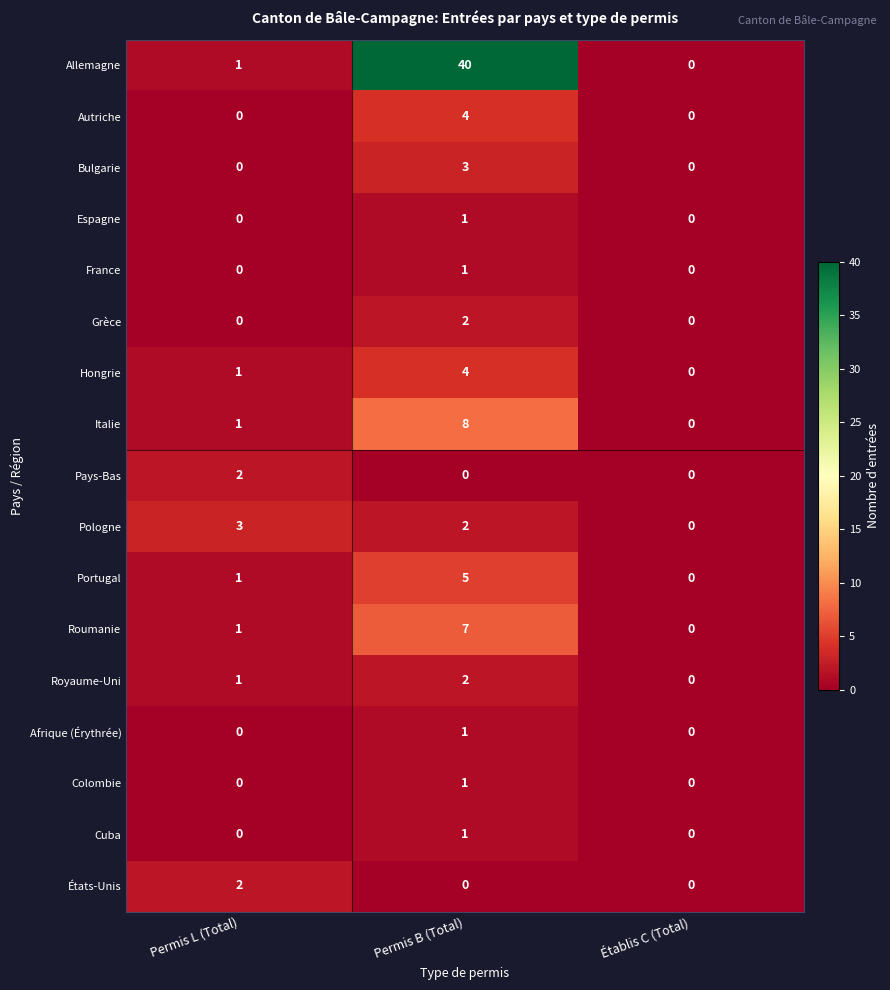

What is the difference between the highest and lowest values at Permis B (Total)?

40